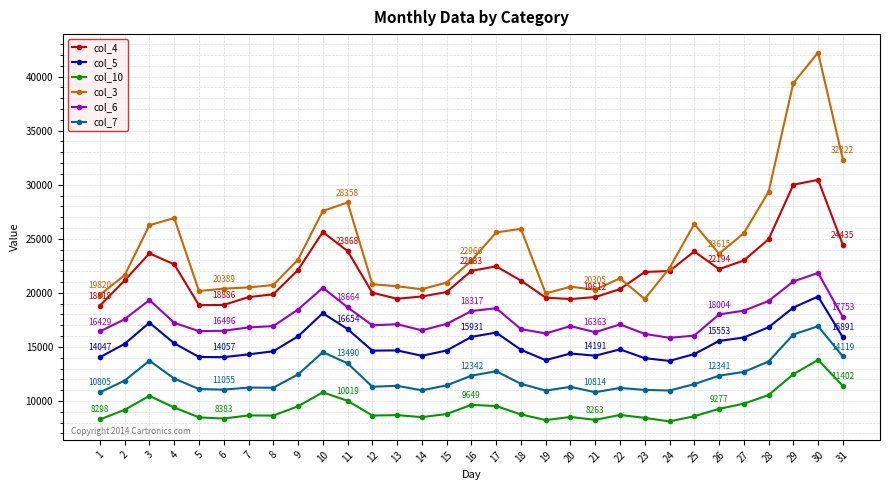

At which category is the sum across all series the highest?

30